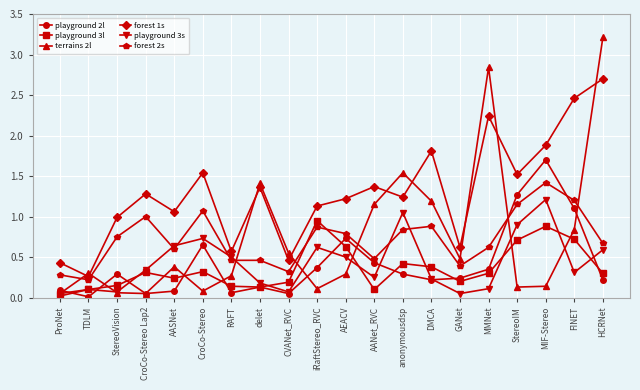

What is the difference between the highest and lowest values at HCRNet?

3.0